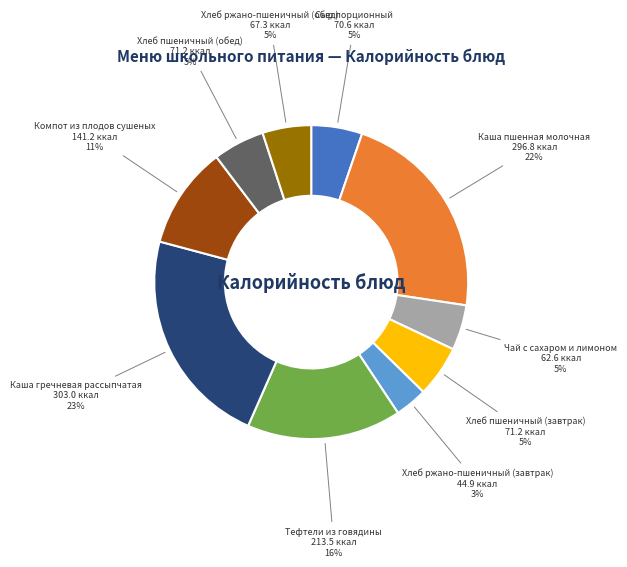

Approximately how many times larger is the value at Хлеб пшеничный (завтрак) compared to Каша пшенная молочная?

0.2